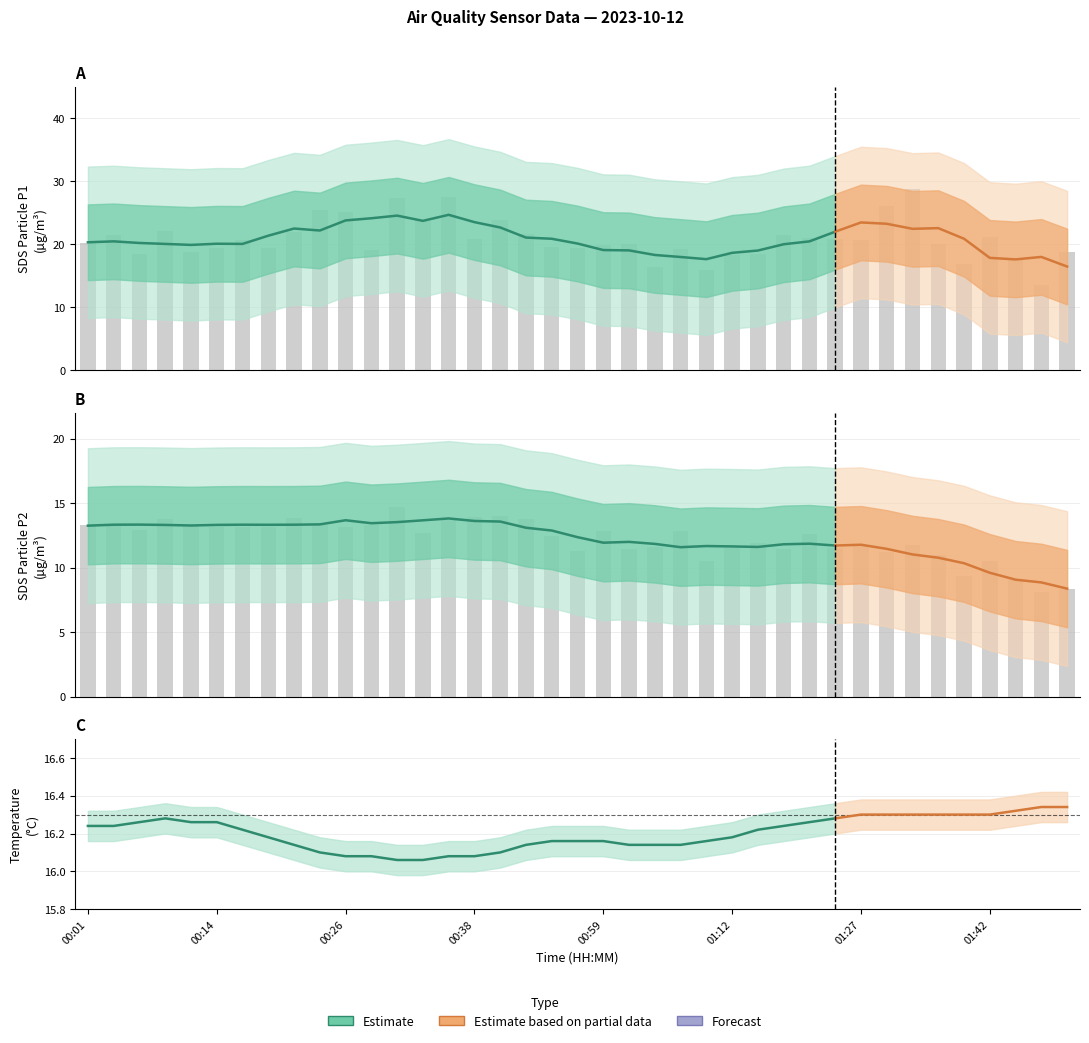

What is the sum of the SDS_P1 values at 00:24 and 00:18?

44.7